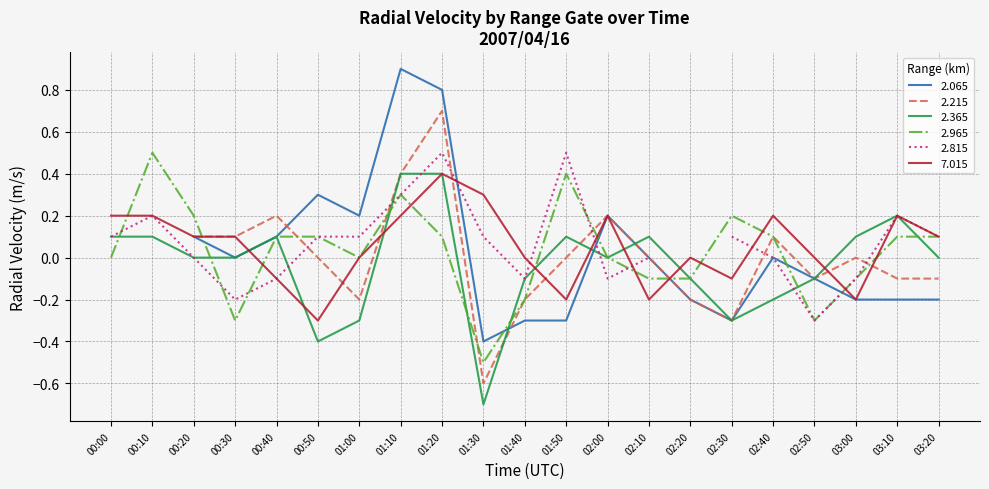

Is it true that 2.965 equals 0.1 at 03:10?

True